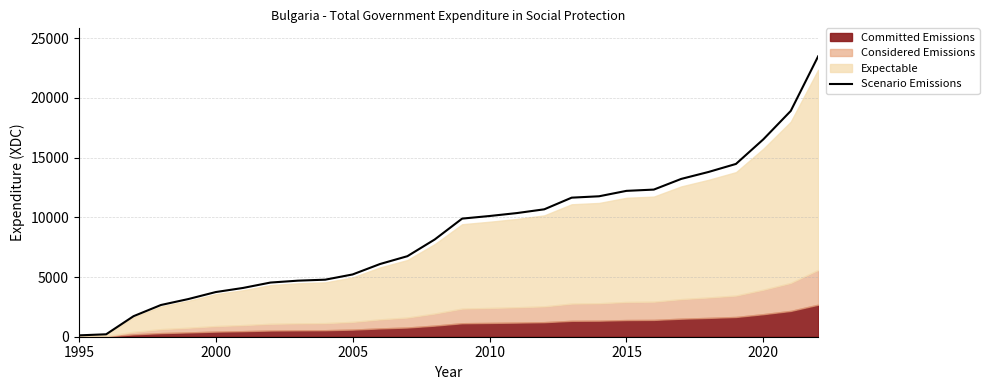

What is the value of the 19th point from the left?

11648.1